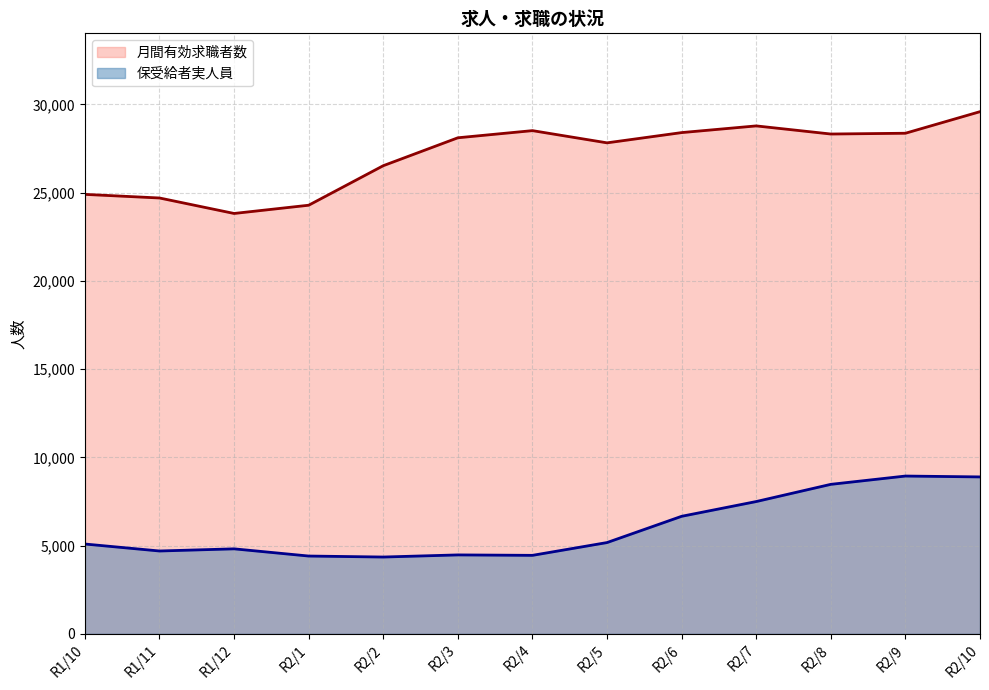

Where does the 保受給者実人員 series first go above 5091?

R2/5